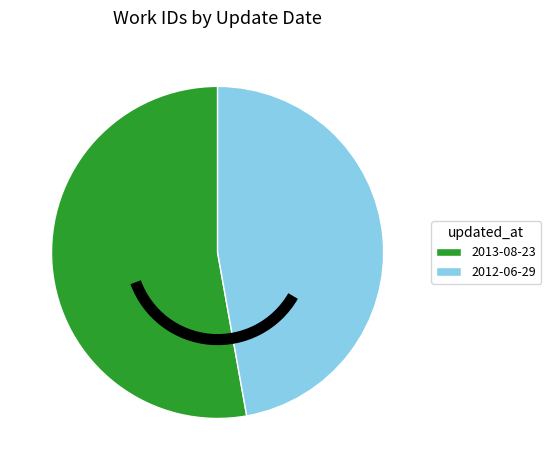

Do 2013-08-23 and 2012-06-29 together represent more than half of the pie?

Yes